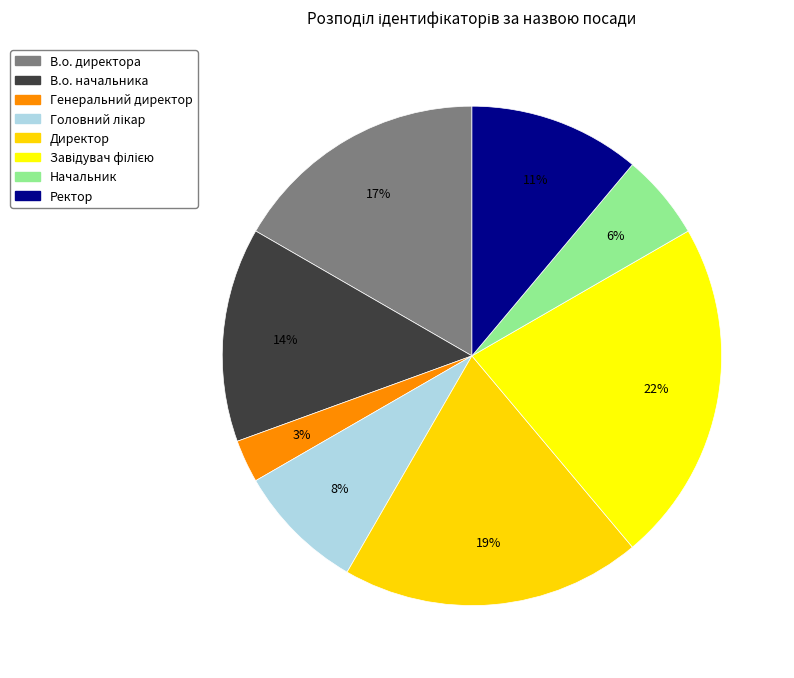

True or false: Ректор accounts for 24% of the total.

False